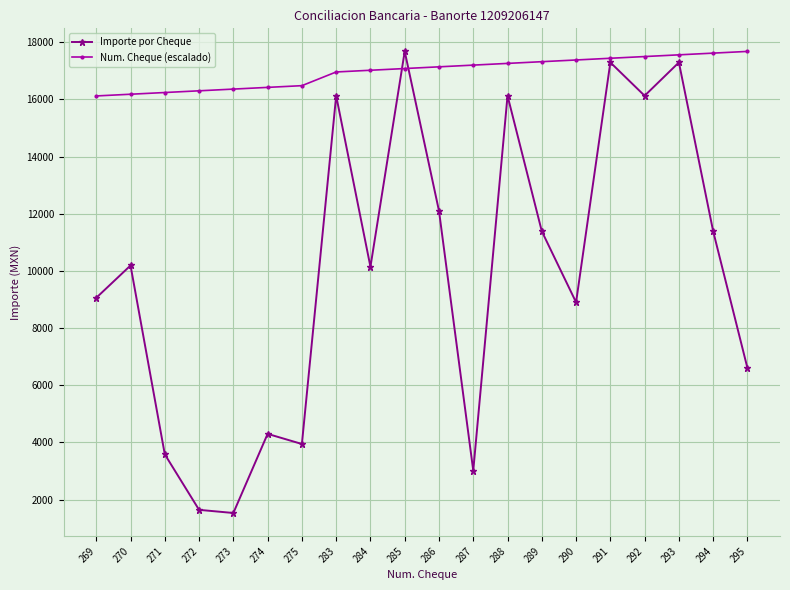

The value of Num. Cheque (escalado) at 285 is 30628.7. True or false?

False